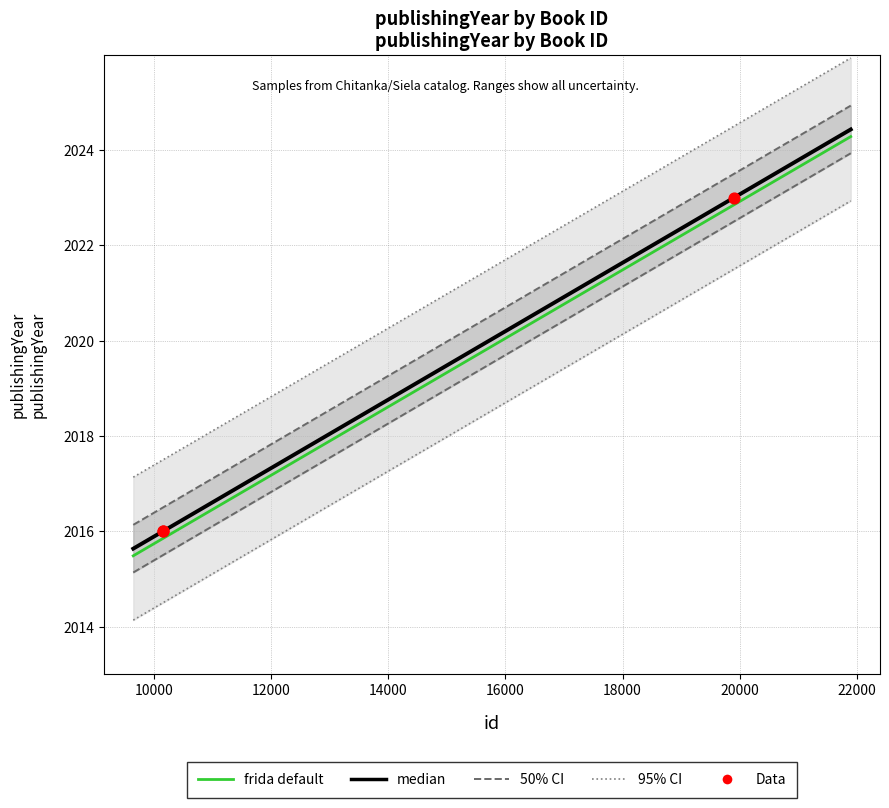

Approximately how many times larger is the value at 19899 compared to 10152?

1.0